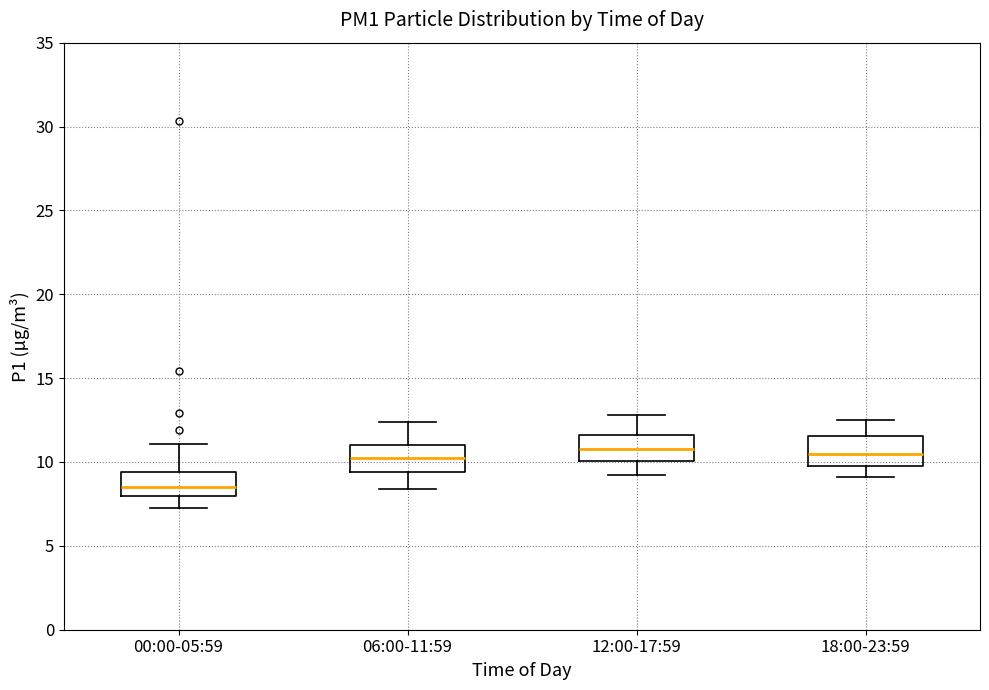

Where does the lower whisker of the box for 06:00-11:59 end on the y-axis? The values are not printed on the chart, so give them approximately, as read against the axis.

8.5